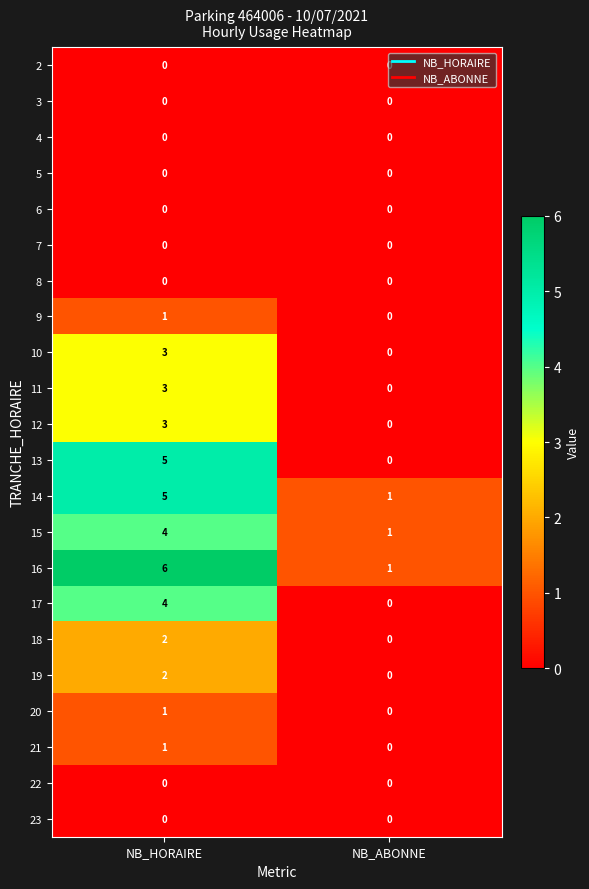

Which label corresponds to the largest value in the chart?

NB_HORAIRE